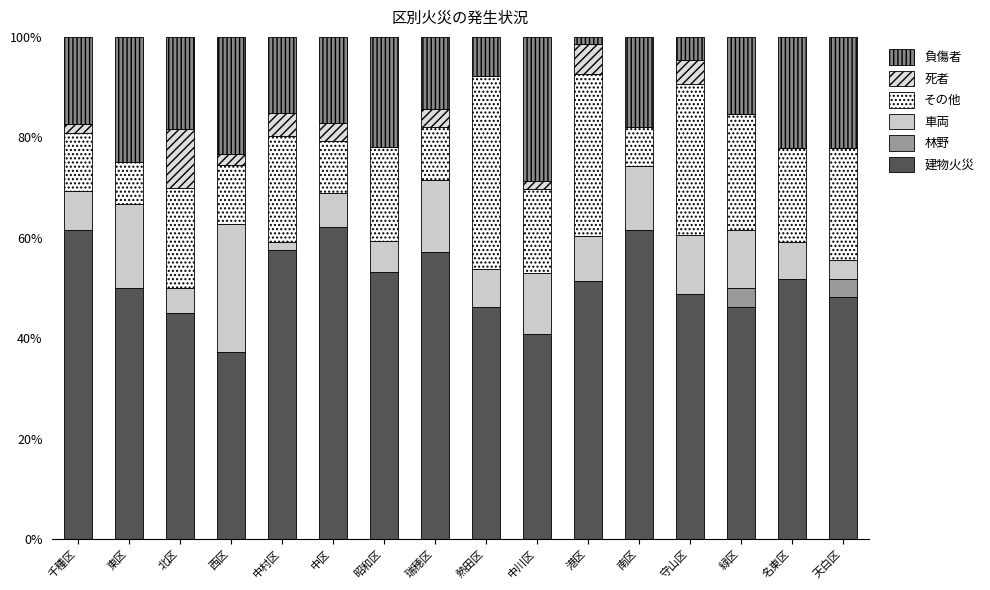

At which category is the sum across all series the highest?

中村区